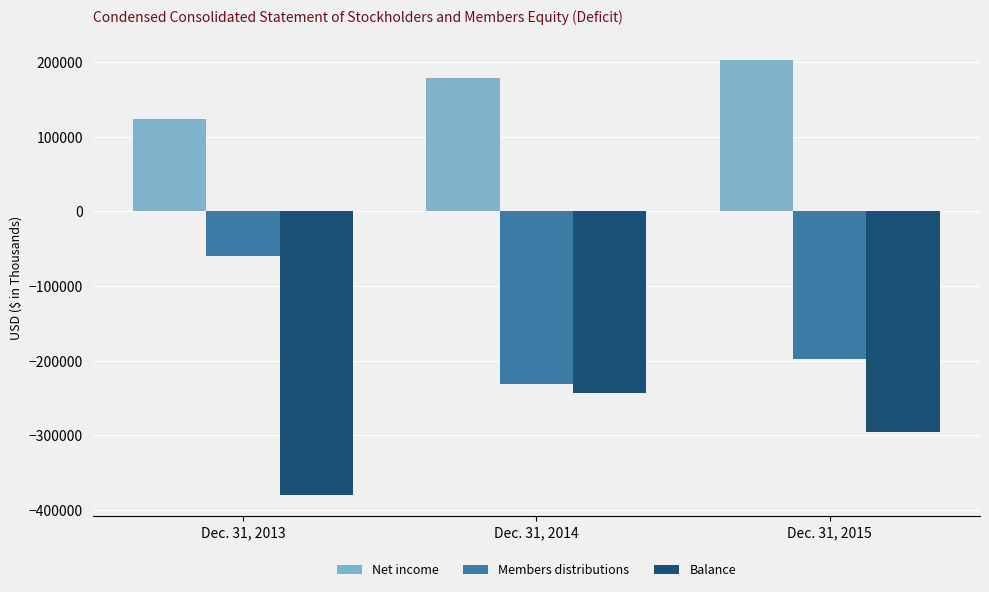

True or false: Members distributions has a value of -125499 at Dec. 31, 2014.

False